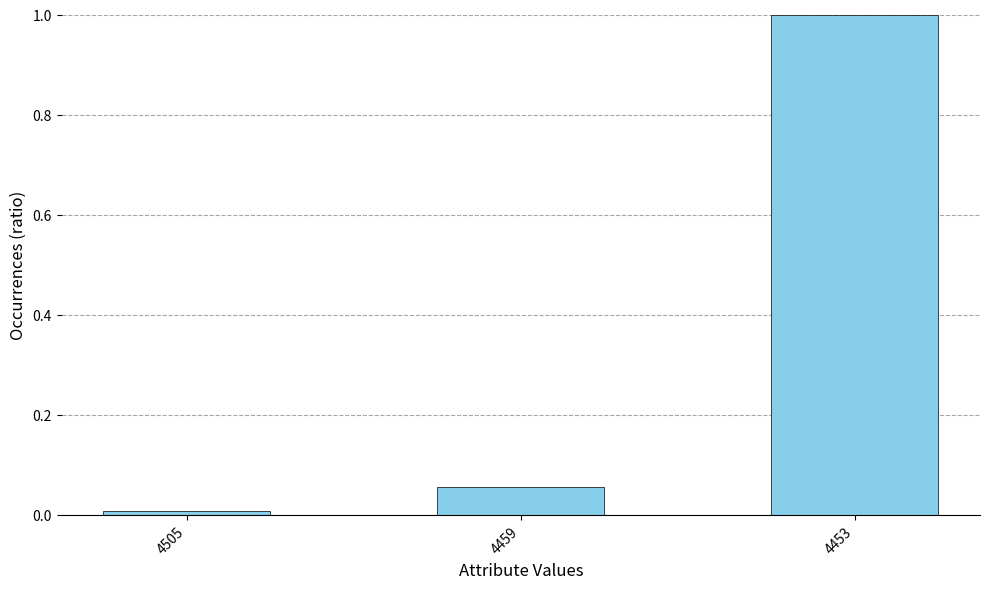

At which label is the value closest to 0?

4505